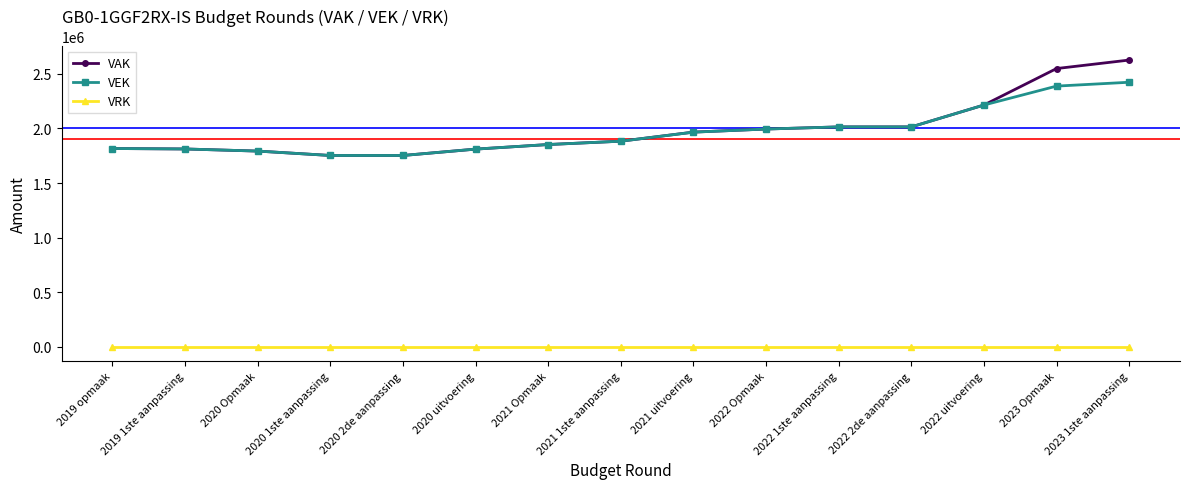

Rank the series by their maximum value, from highest to lowest.

VAK, VEK, VRK